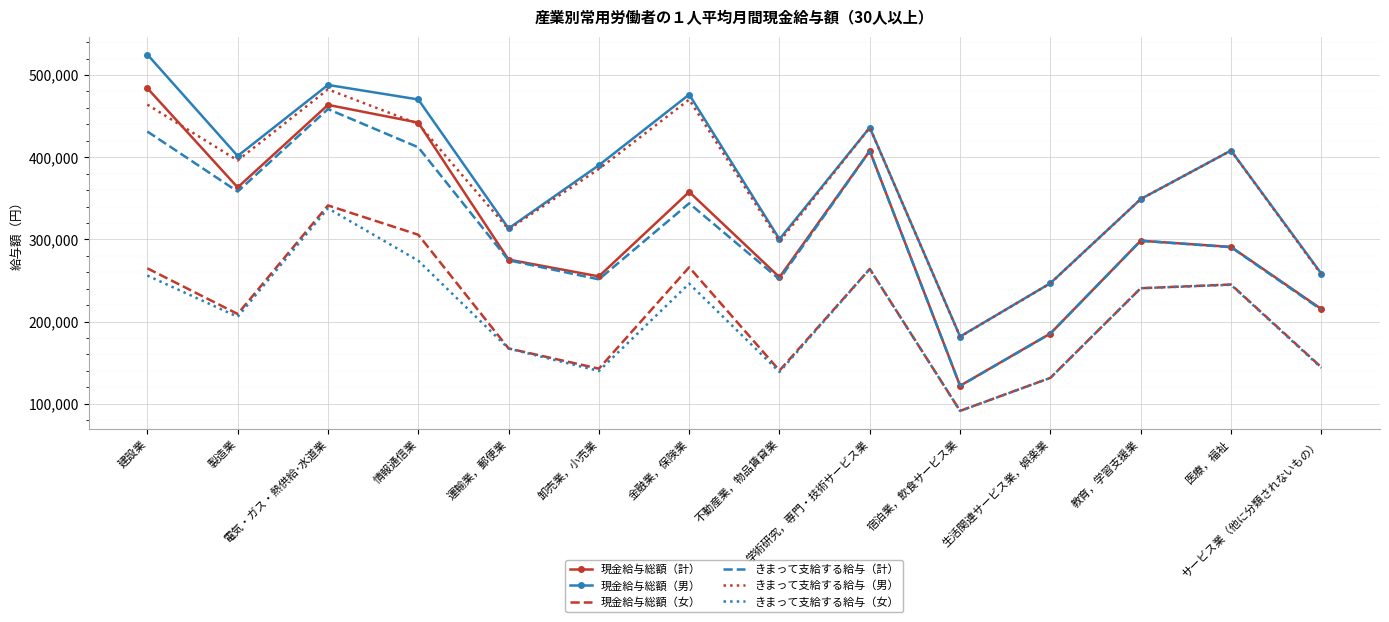

True or false: 現金給与総額（計） and 現金給与総額（男） intersect in this chart.

False